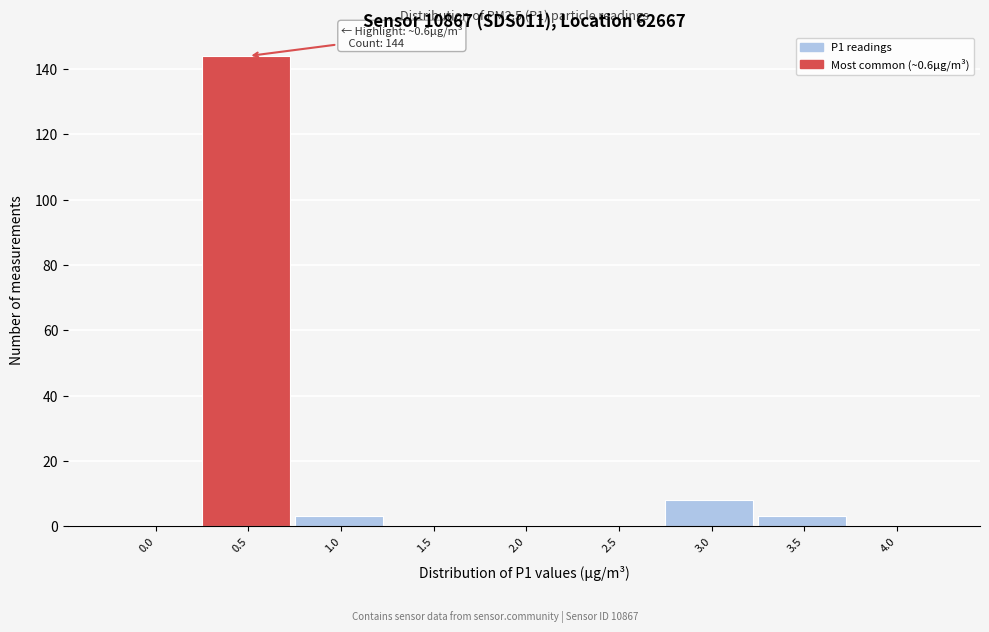

Reading left to right, extract all data points from this chart.

0.0=0	0.5=144	1.0=3	1.5=0	2.0=0	2.5=0	3.0=8	3.5=3	4.0=0